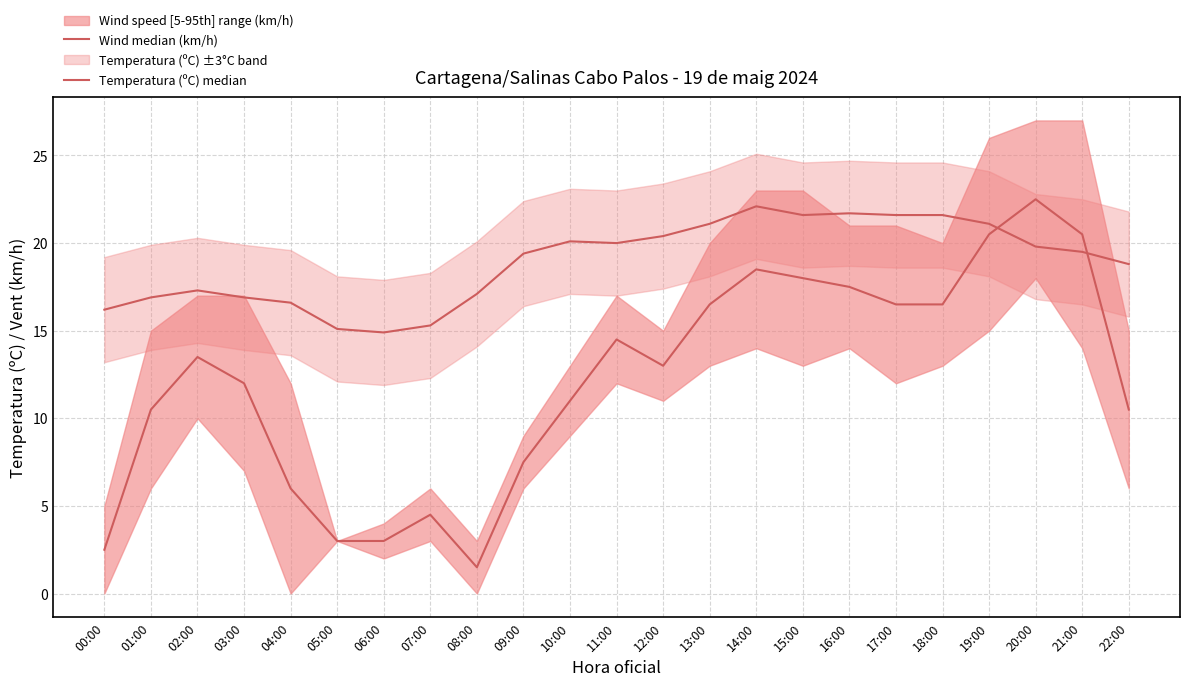

List the series in order of their overall mean, lowest first.

Wind median (km/h), Temperatura (ºC) median